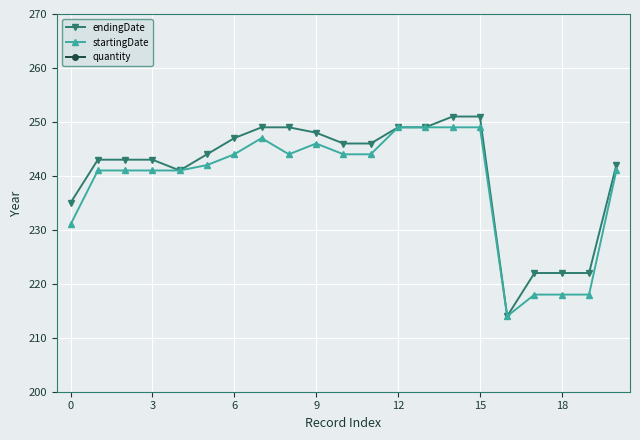

True or false: endingDate has more than 0 interior local peaks.

False